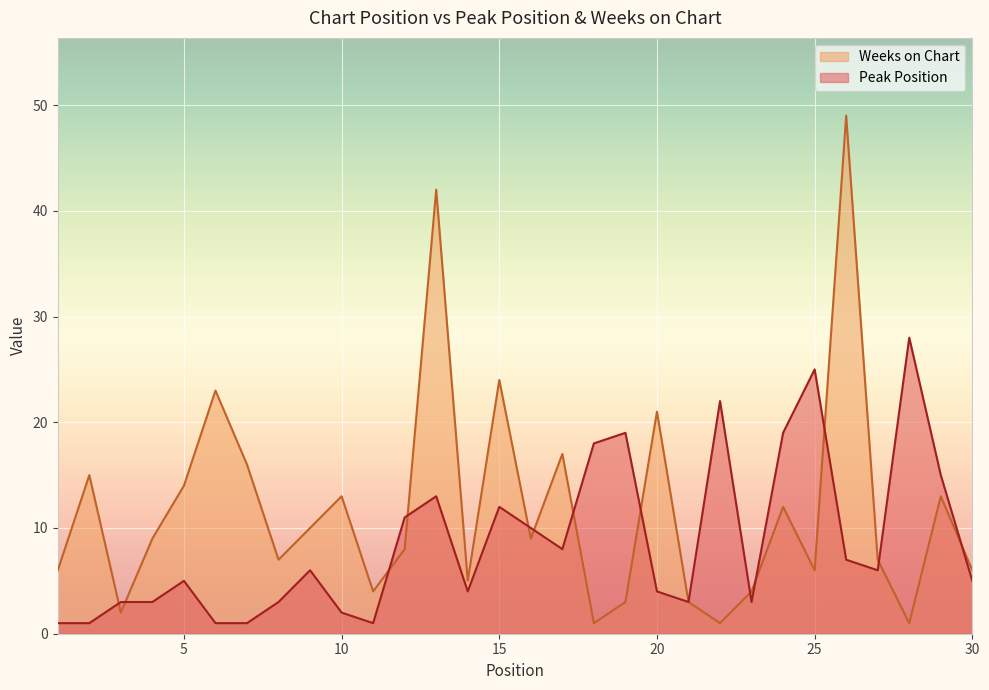

In Weeks on Chart, how many points are lower than both neighbors (excluding endpoints)?

9